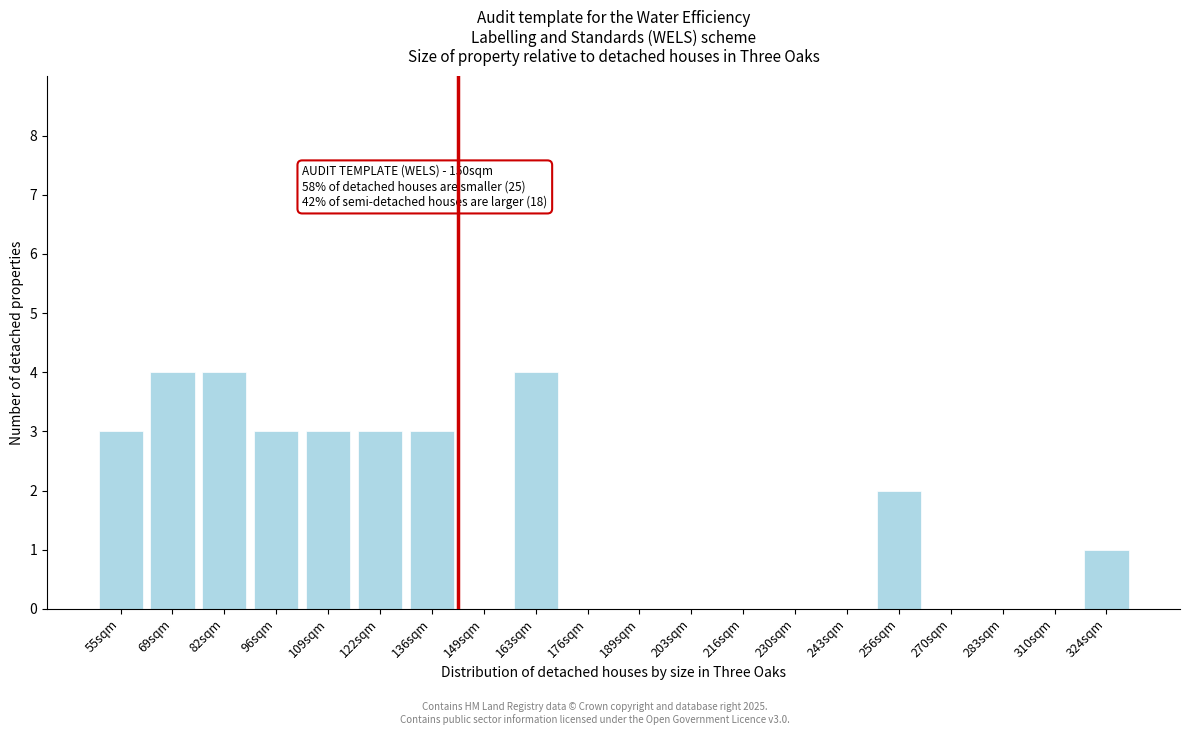

Reading right to left, transcribe all the data shown in this chart.

324sqm=1	310sqm=0	283sqm=0	270sqm=0	256sqm=2	243sqm=0	230sqm=0	216sqm=0	203sqm=0	189sqm=0	176sqm=0	163sqm=4	149sqm=0	136sqm=3	122sqm=3	109sqm=3	96sqm=3	82sqm=4	69sqm=4	55sqm=3